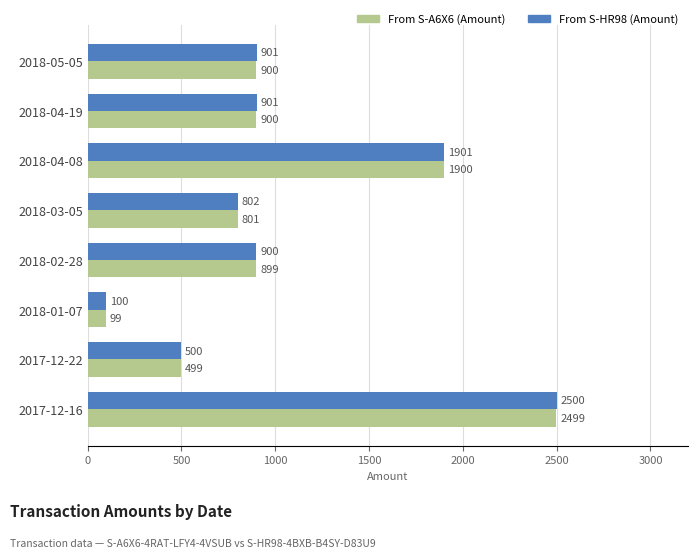

Rank the series by their maximum value, from lowest to highest.

From S-A6X6 (Amount), From S-HR98 (Amount)